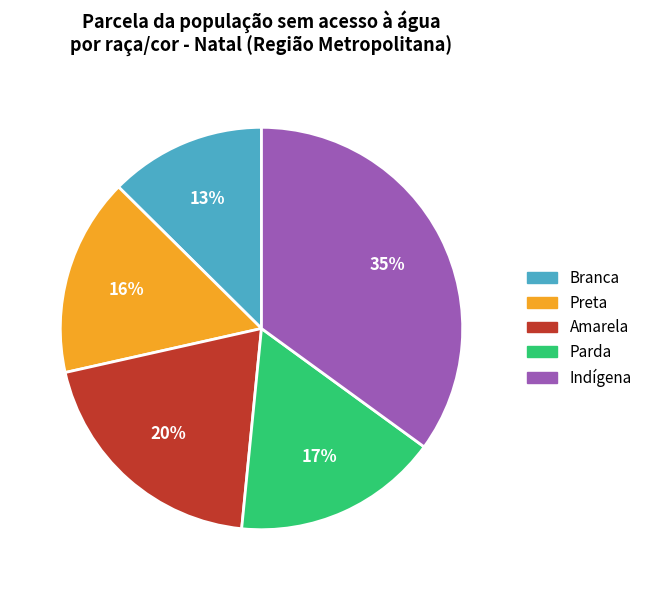

To the nearest percent, what is the difference between the largest and smallest slice percentages?

22%